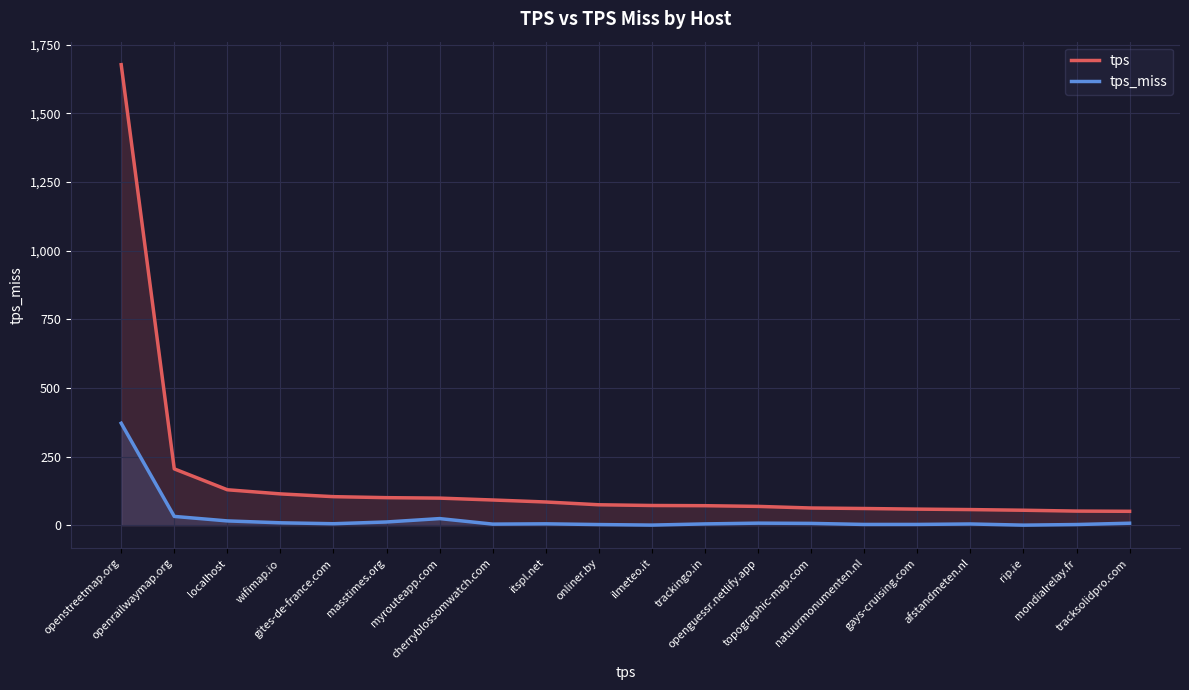

Reading left to right, extract all data points from this chart.

tps: openstreetmap.org=1677.1	openrailwaymap.org=205.0	localhost=129.0	wifimap.io=113.9	gites-de-france.com=103.8	masstimes.org=100.2	myrouteapp.com=98.5	cherryblossomwatch.com=91.7	itspl.net=84.4	onliner.by=74.3	ilmeteo.it=71.6	trackingo.in=70.9	openguessr.netlify.app=68.4	topographic-map.com=62.5	natuurmonumenten.nl=60.7	gays-cruising.com=58.4	afstandmeten.nl=56.8	rip.ie=54.4	mondialrelay.fr=51.3	tracksolidpro.com=50.5
tps_miss: openstreetmap.org=371.3	openrailwaymap.org=31.9	localhost=15.5	wifimap.io=8.6	gites-de-france.com=5.3	masstimes.org=11.6	myrouteapp.com=24.0	cherryblossomwatch.com=3.8	itspl.net=4.9	onliner.by=2.2	ilmeteo.it=0.3	trackingo.in=4.6	openguessr.netlify.app=7.4	topographic-map.com=6.5	natuurmonumenten.nl=2.6	gays-cruising.com=2.7	afstandmeten.nl=4.3	rip.ie=0.1	mondialrelay.fr=2.3	tracksolidpro.com=7.1